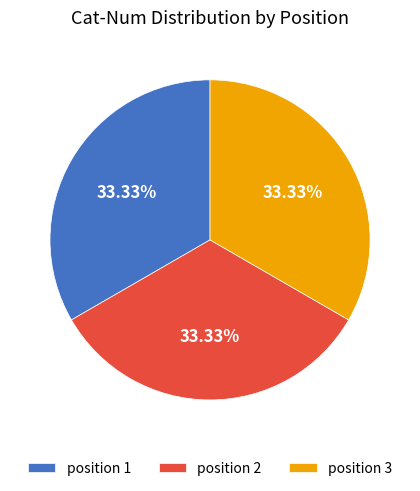

What is the ratio of the value at position 1 to the value at position 2?

1.0